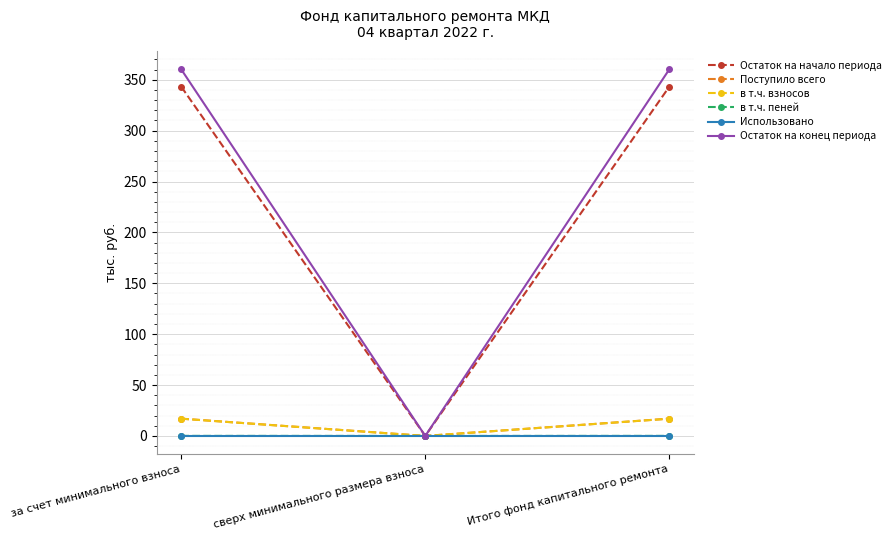

What position from the left is сверх минимального размера взноса?

2